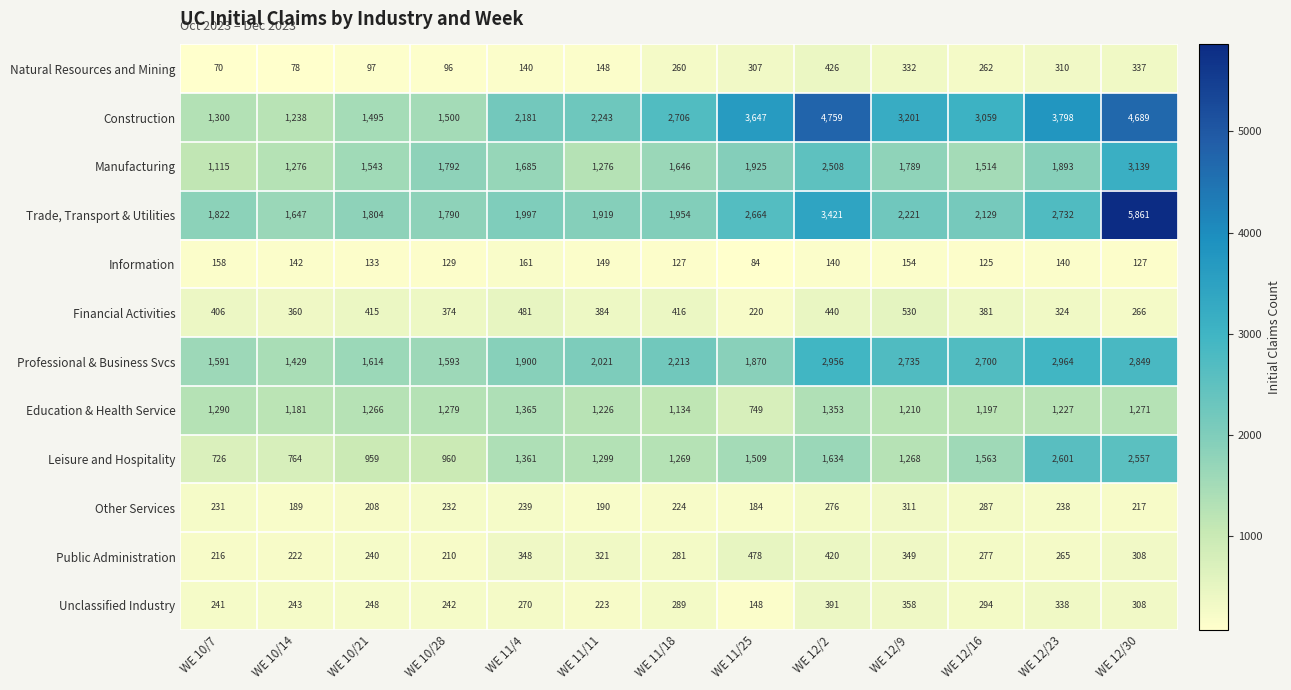

What is the average value of the Other Services series?

233